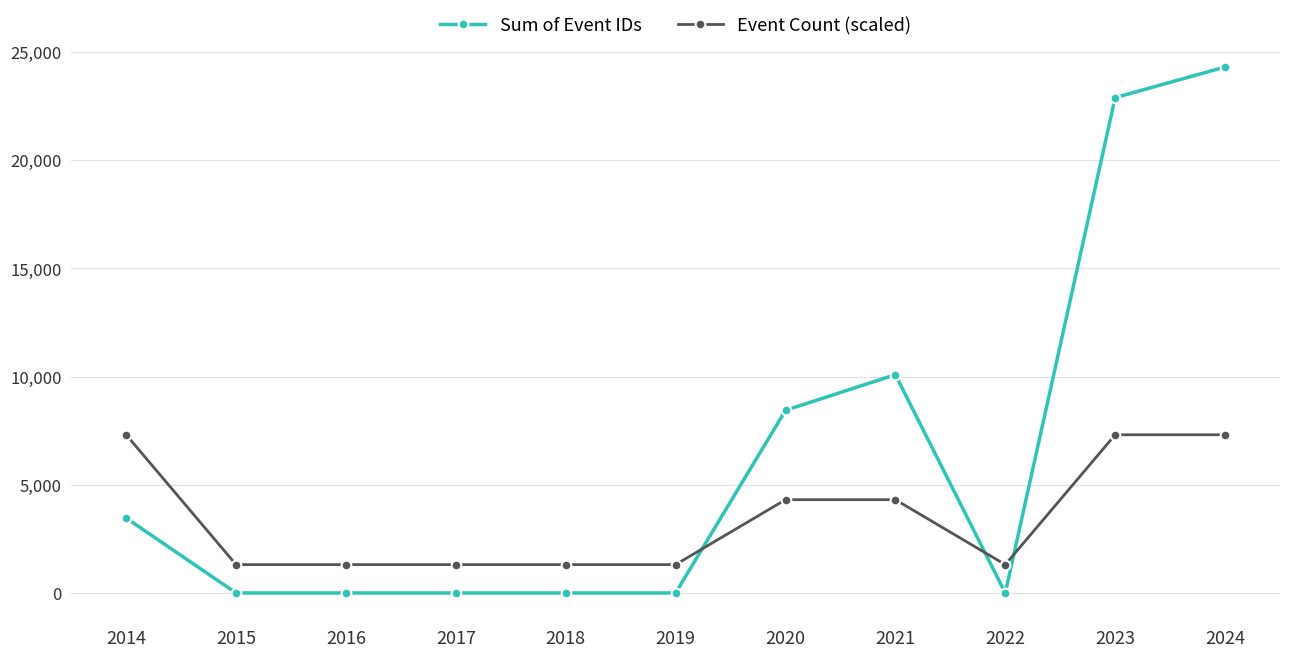

The Sum of Event IDs series shows 11960 at 2024. True or false?

False